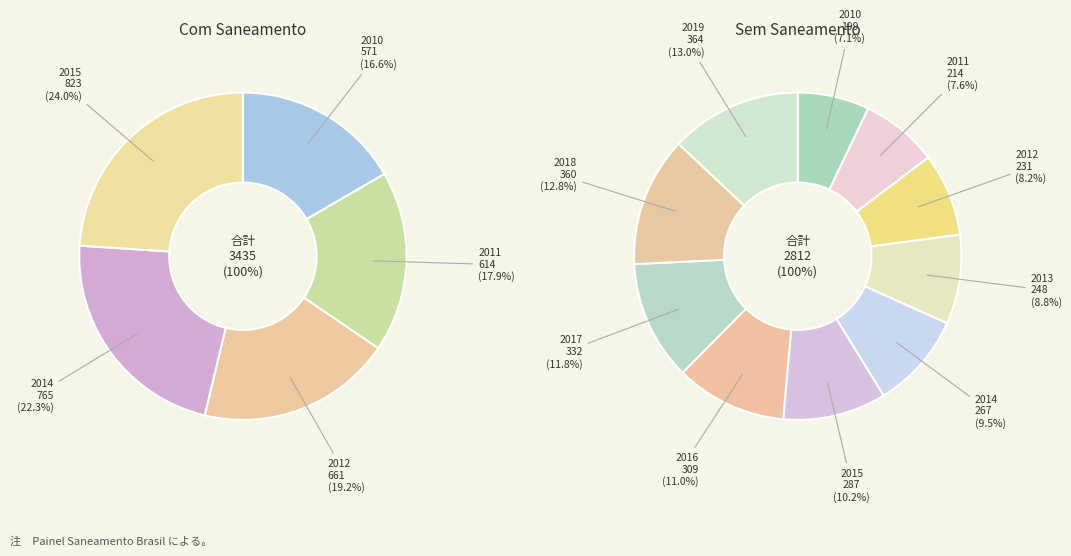

How many segments does this pie chart have?

10